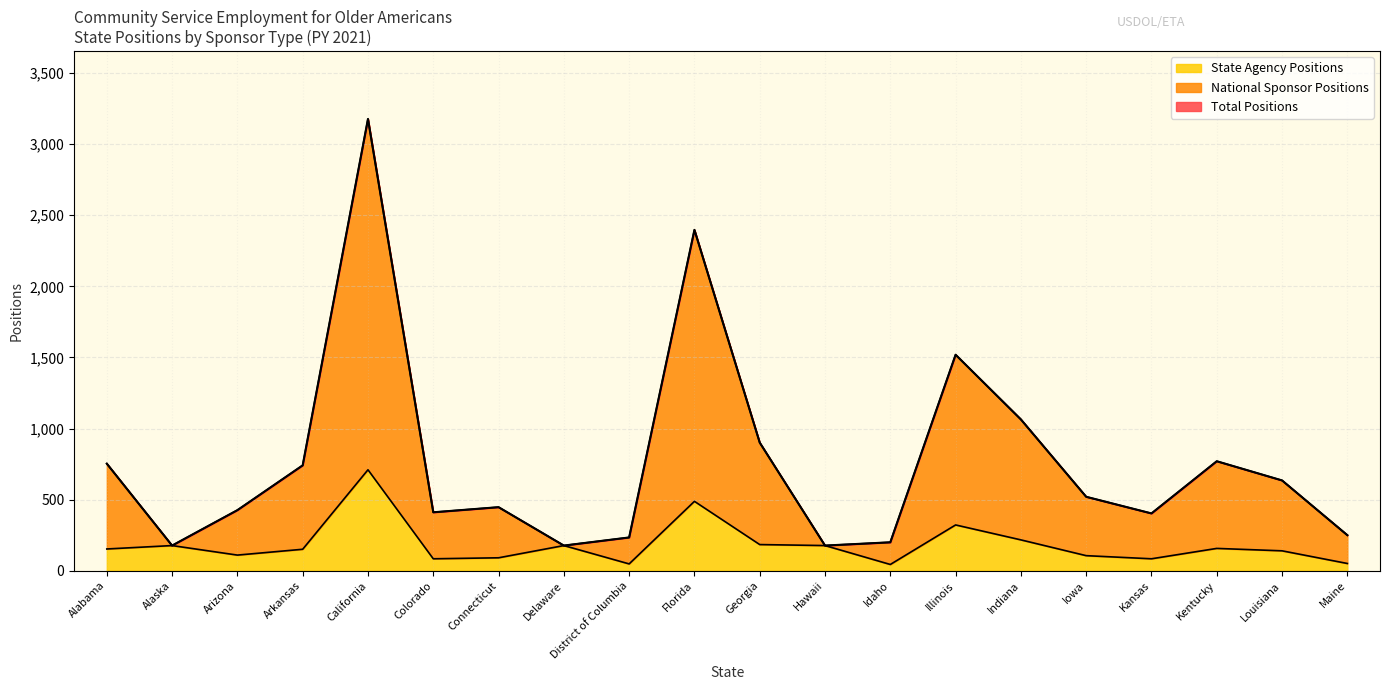

How many interior local valleys does the Total Positions series have?

5